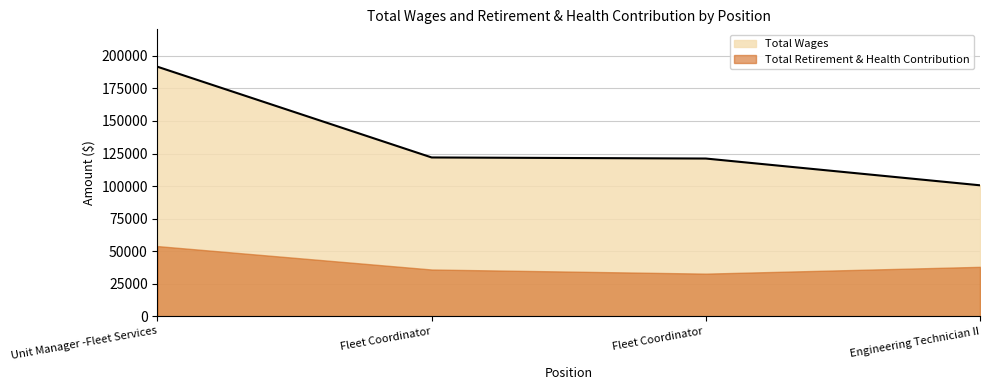

What is the label of the 1st point from the left?

Unit Manager -Fleet Services